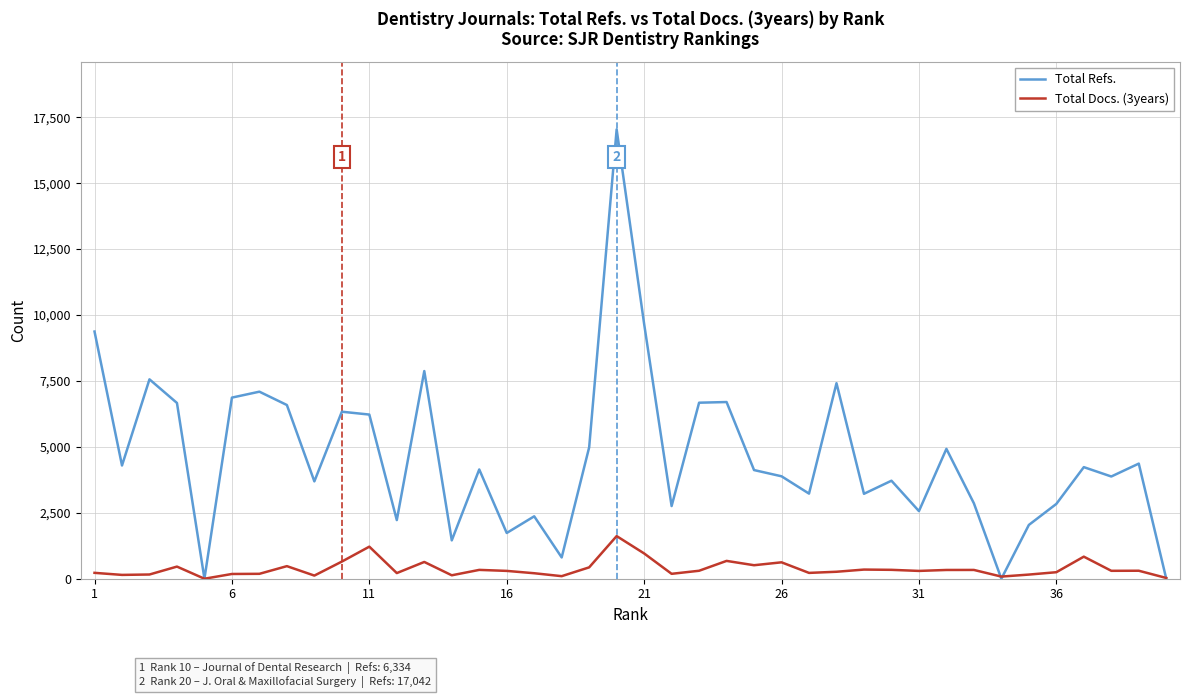

List the series in order of their peak value, lowest first.

Total Docs. (3years), Total Refs.